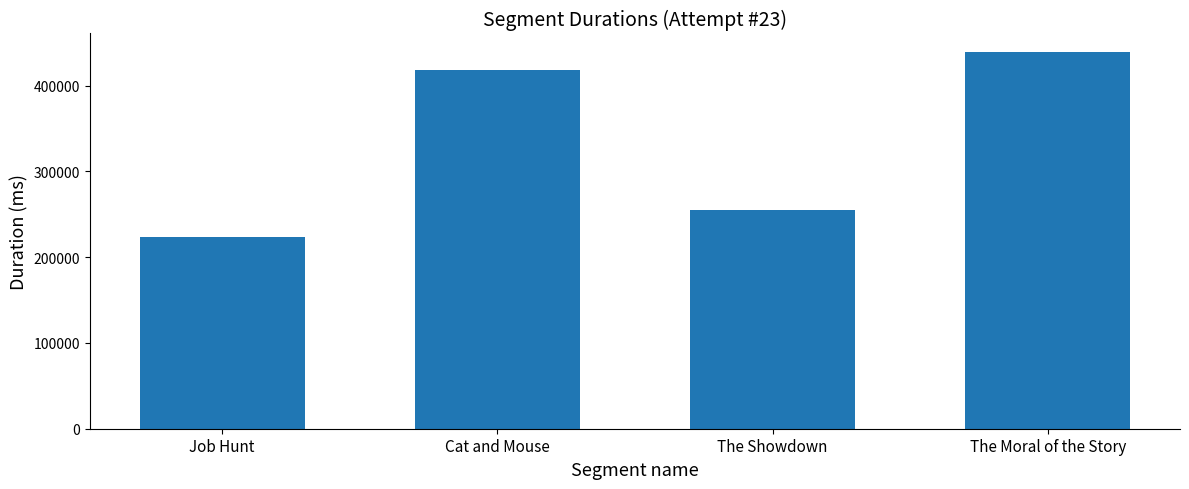

What is the value of the 2nd bar from the left?

418160